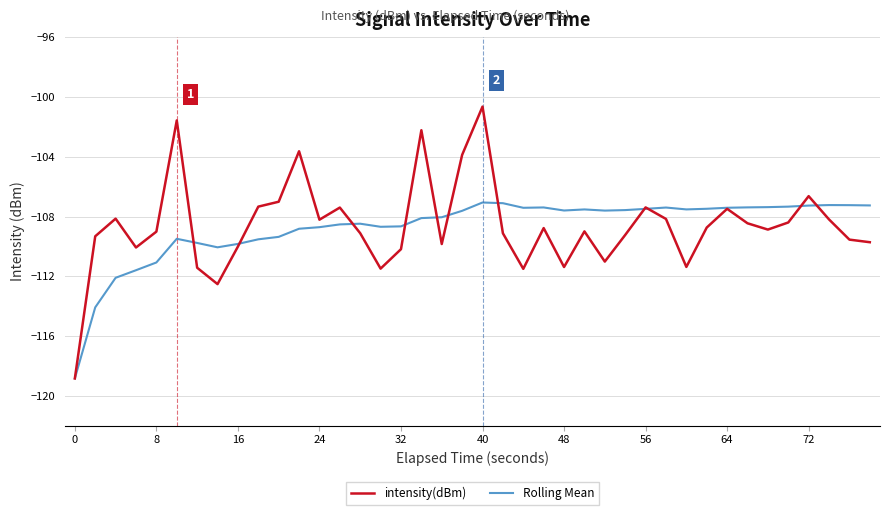

List the series in order of their peak value, highest first.

intensity(dBm), Rolling Mean